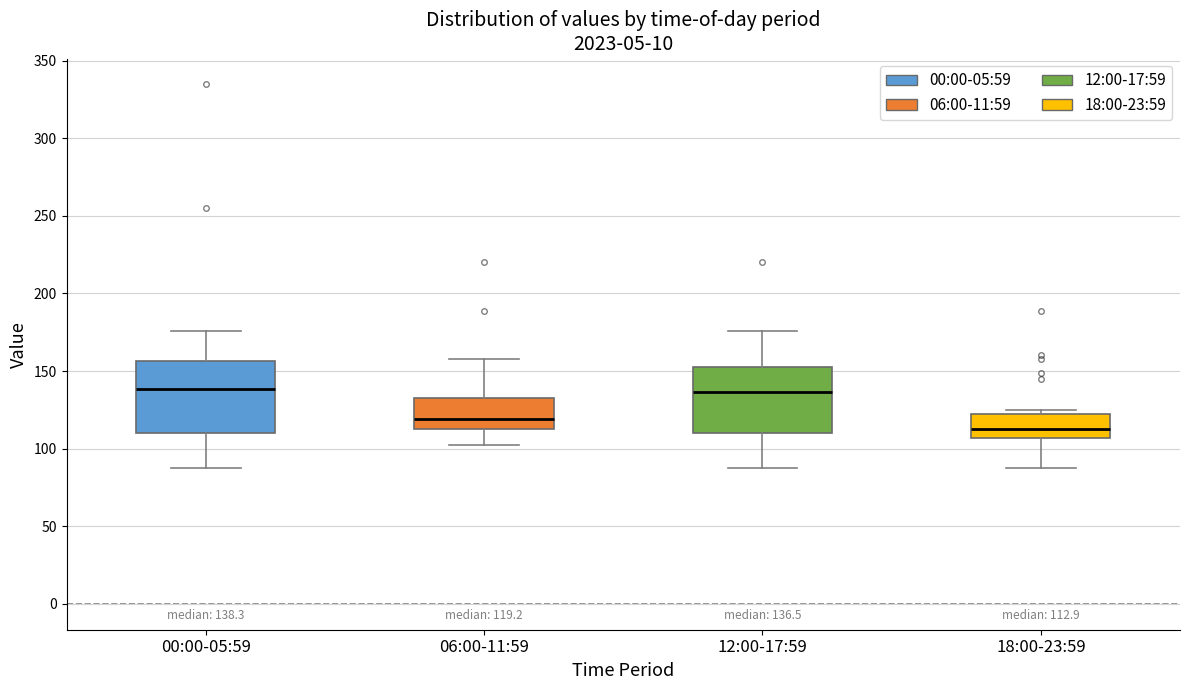

Which box's median line is the lowest?

18:00-23:59